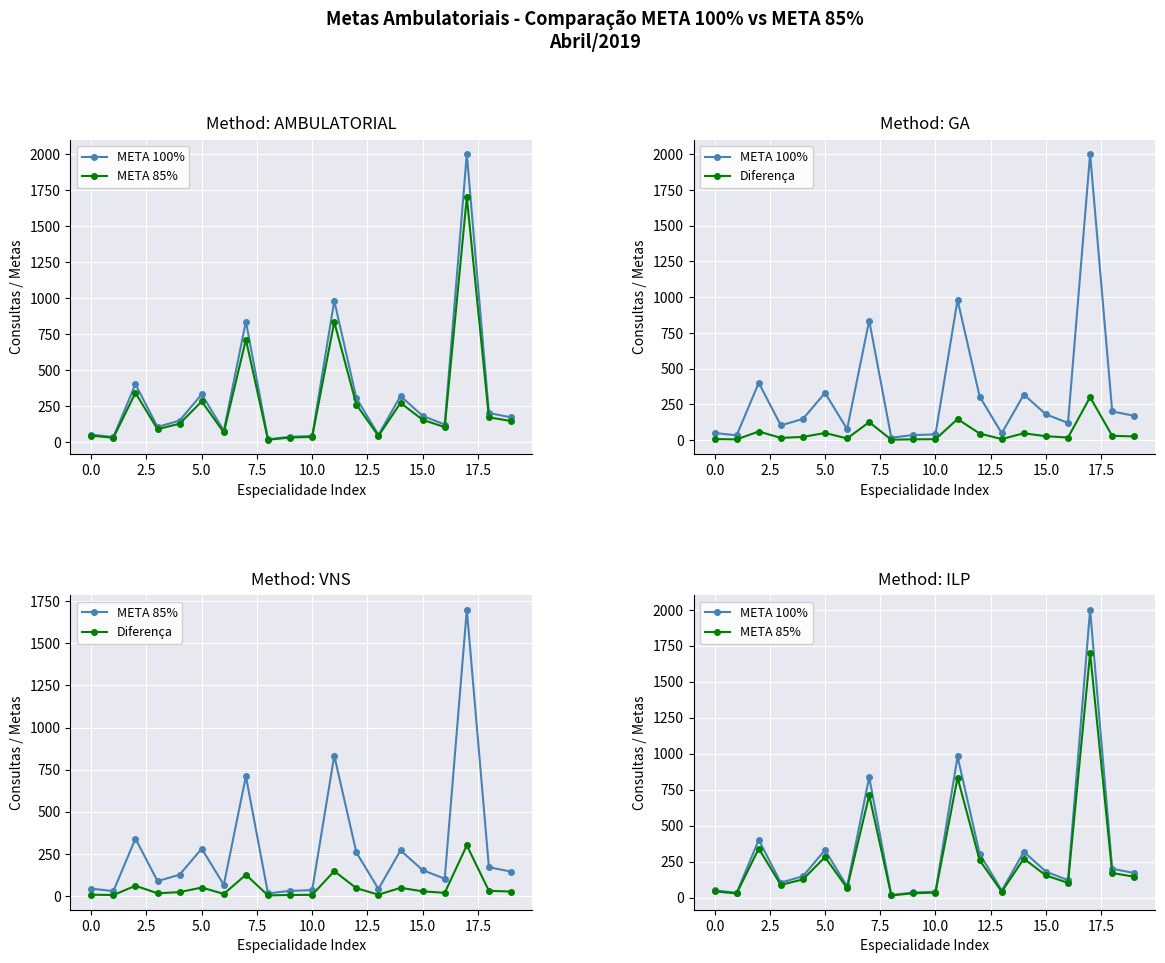

What is the minimum value shown in the chart?

2.6